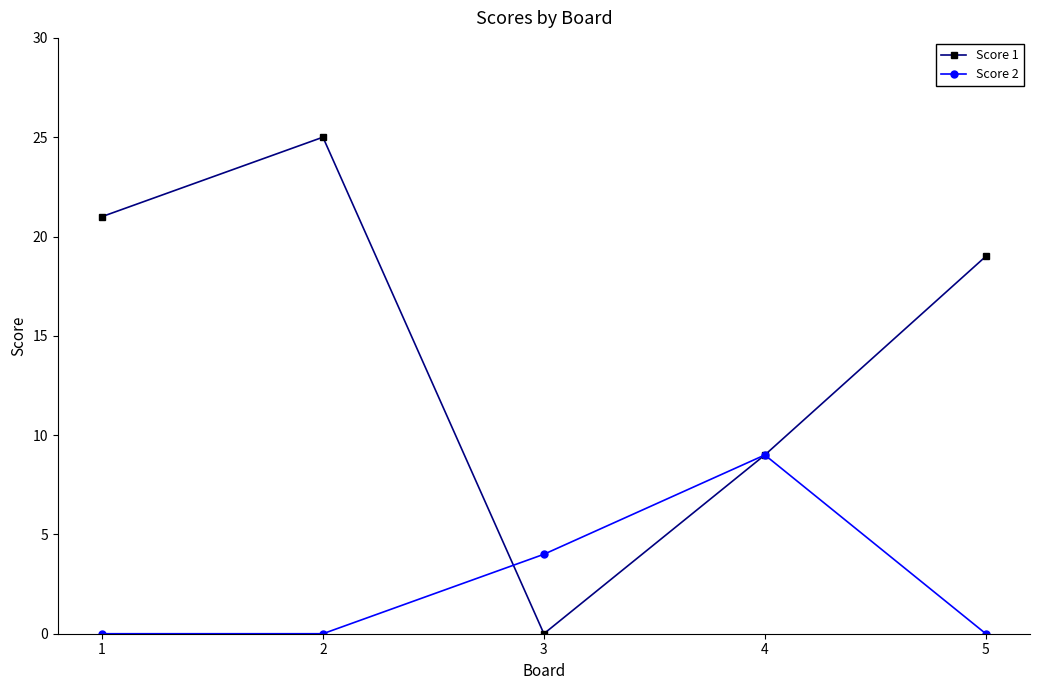

Where is Score 2 nearest to the value 4?

3